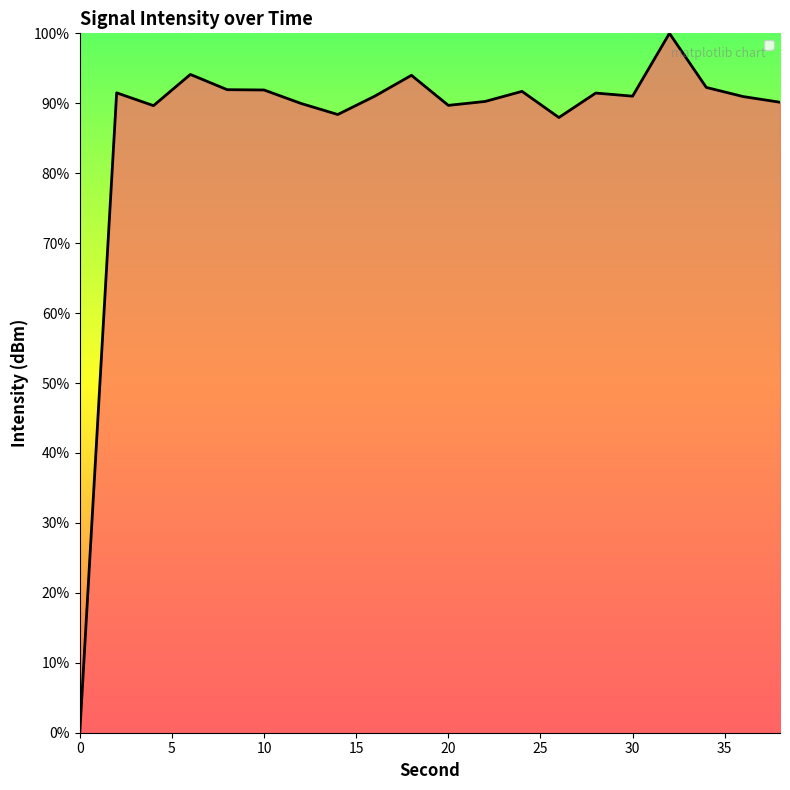

Which has a higher value, 34 or 8?

34